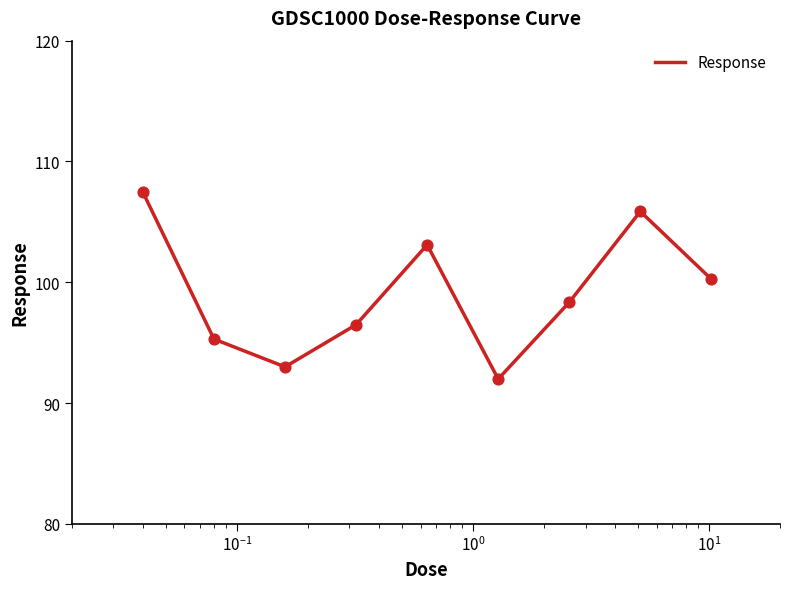

What is the difference between the maximum and minimum values?

15.5